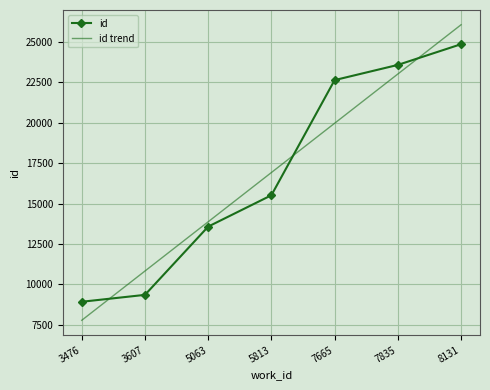

Which category has the highest value in the id trend series?

8131